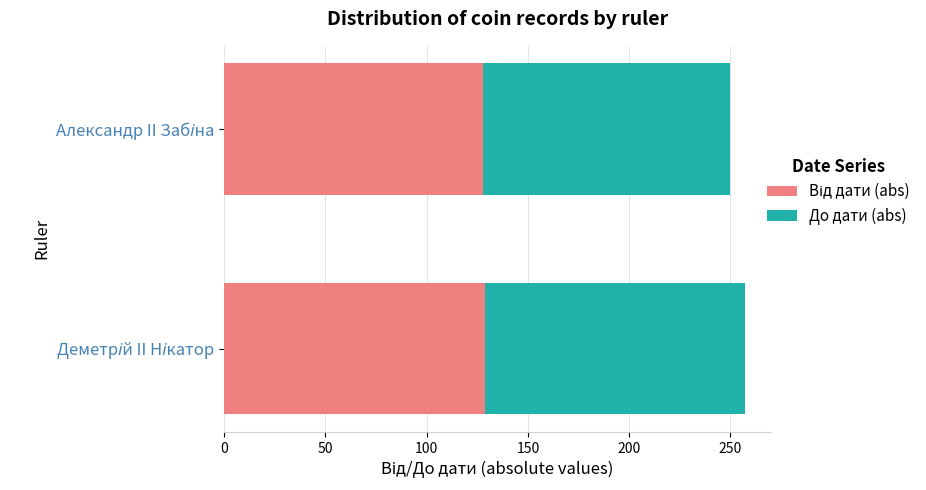

What is the difference between the maximum and minimum values in the Від дати (abs) series?

1